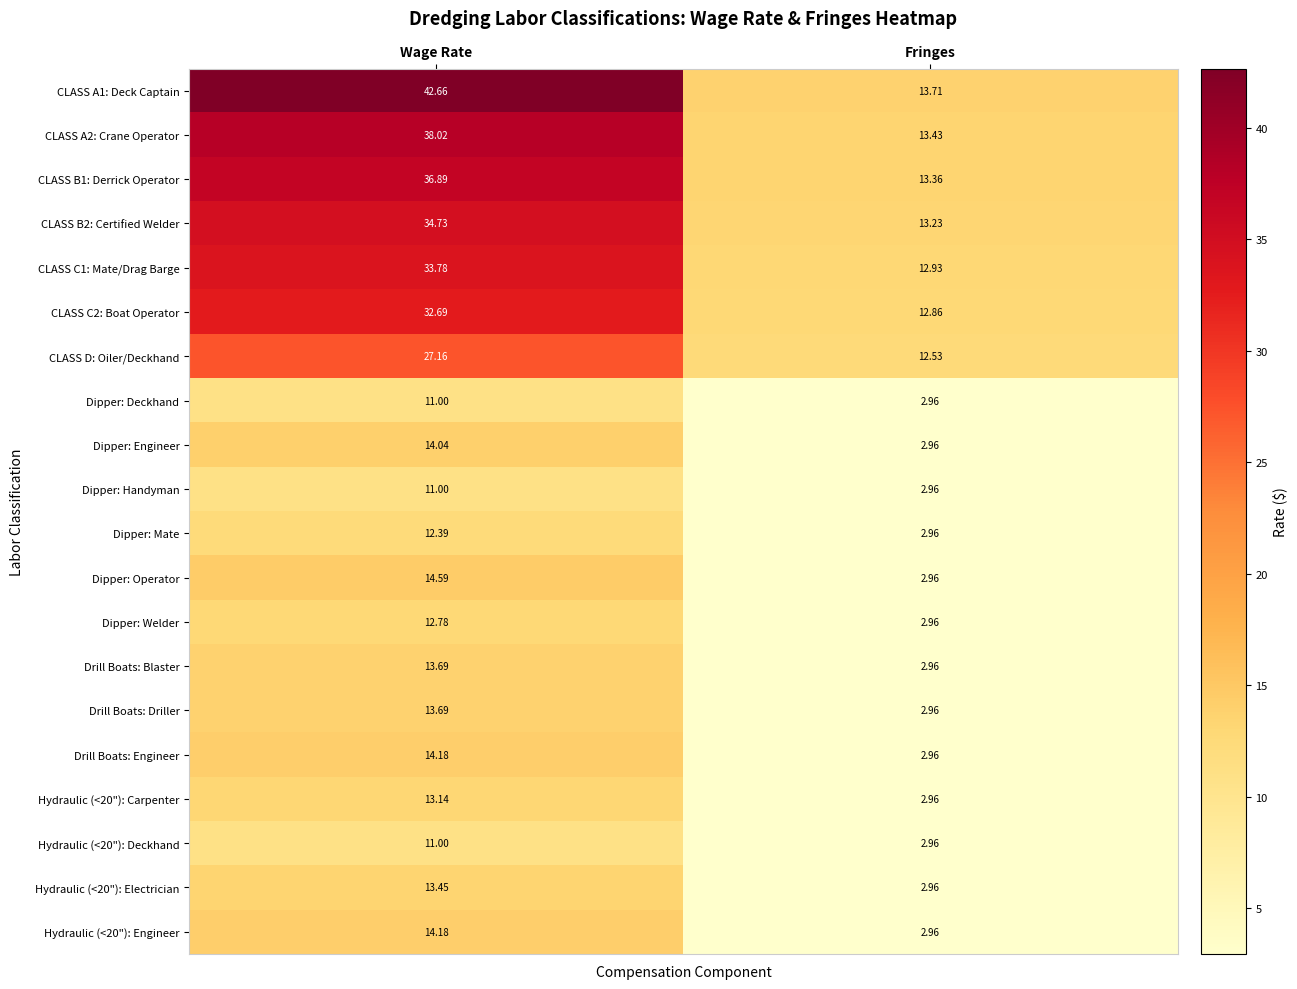

Which category has the highest value in the Drill Boats: Engineer series?

Wage Rate